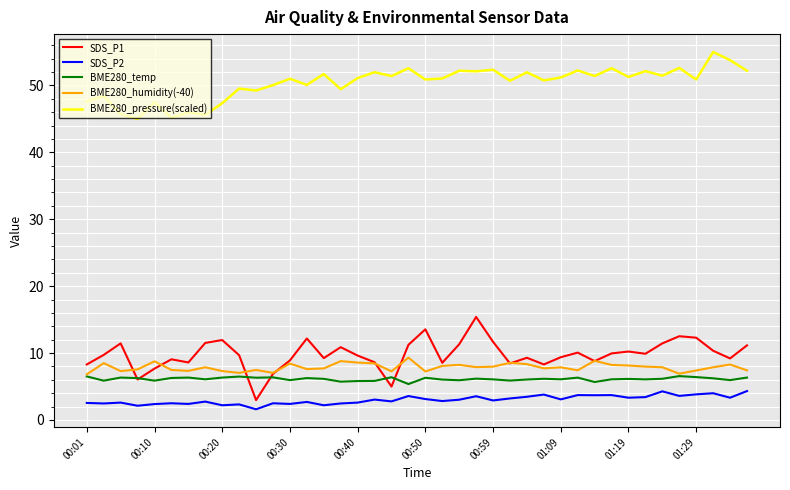

At how many categories does at least one series exceed 12?

40